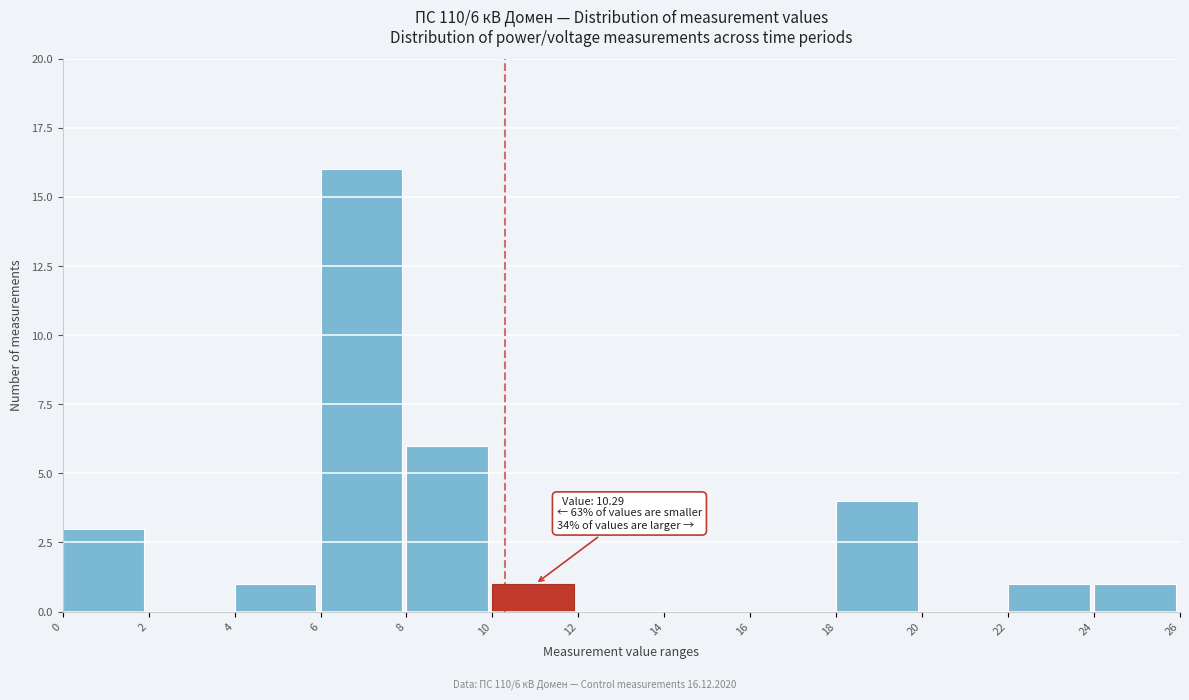

Which range on the x-axis has the tallest bar?

6 to 8